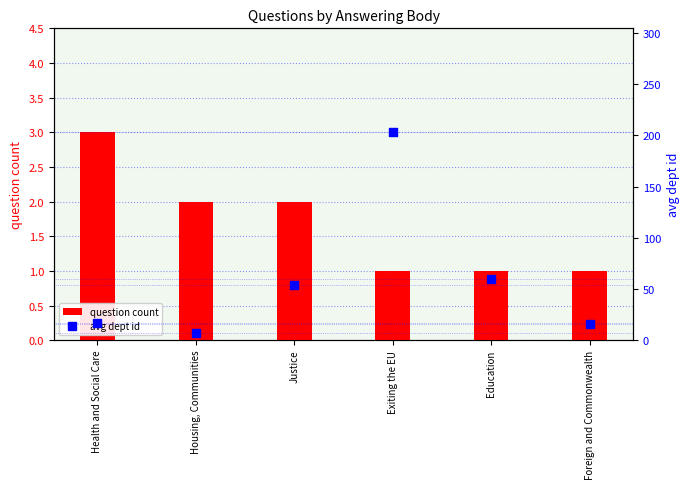

What are all the series names shown in the legend?

question count, avg dept id